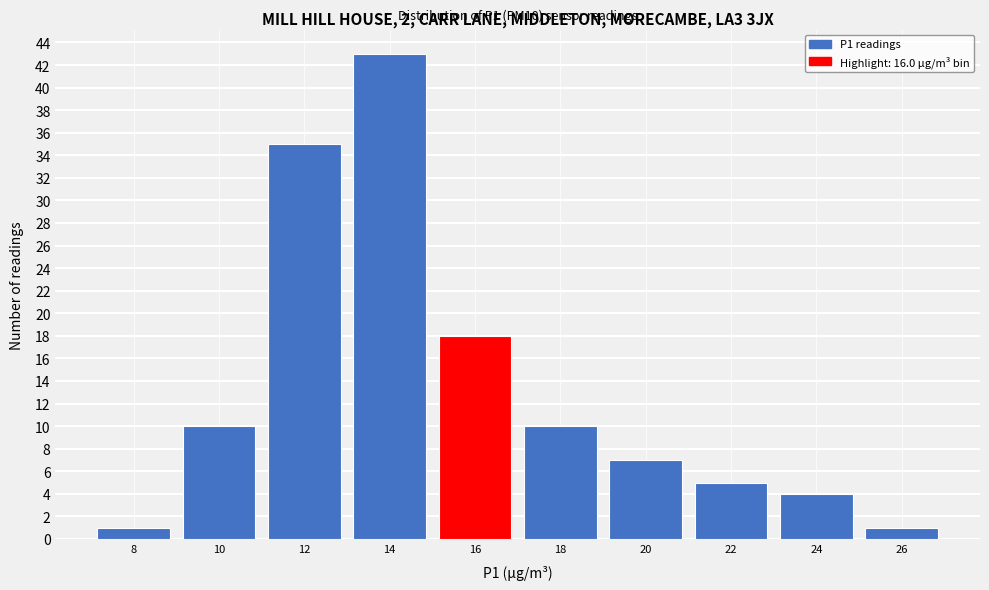

Reading left to right, transcribe all the data shown in this chart.

1	10	35	43	18	10	7	5	4	1